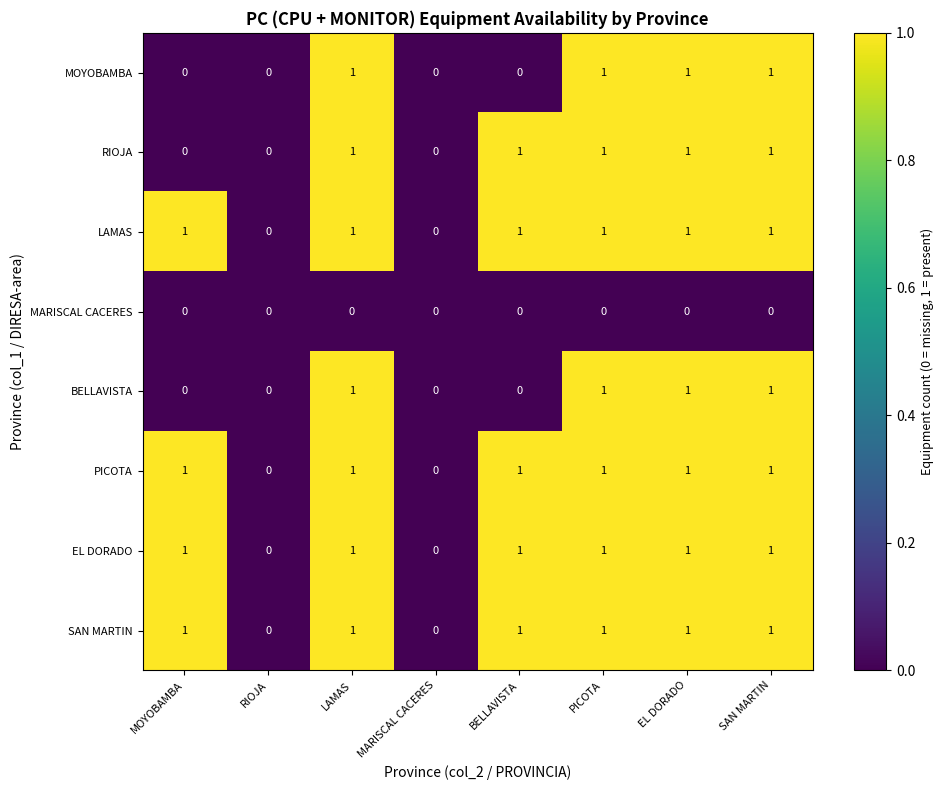

How many PICOTA values are between 1 and 2?

6